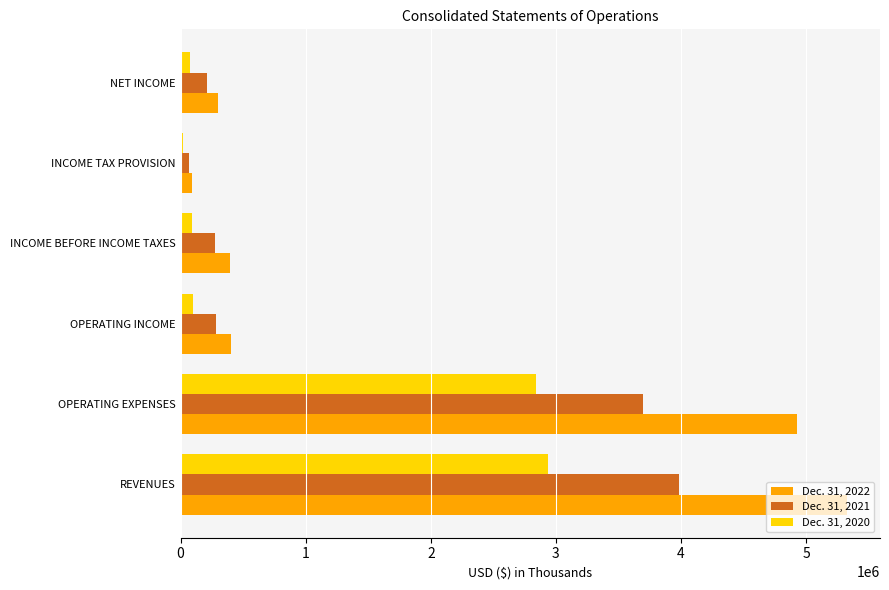

What is the difference between the highest and lowest values at OPERATING EXPENSES?

2082898